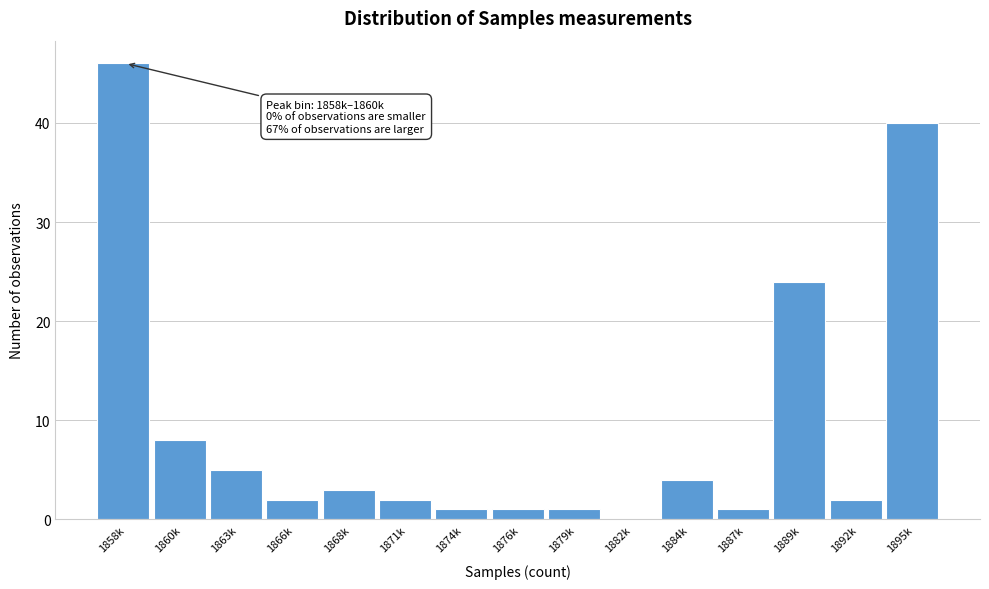

Reading left to right, extract all data points from this chart.

1858k=46	1860k=8	1863k=5	1866k=2	1868k=3	1871k=2	1874k=1	1876k=1	1879k=1	1882k=0	1884k=4	1887k=1	1889k=24	1892k=2	1895k=40